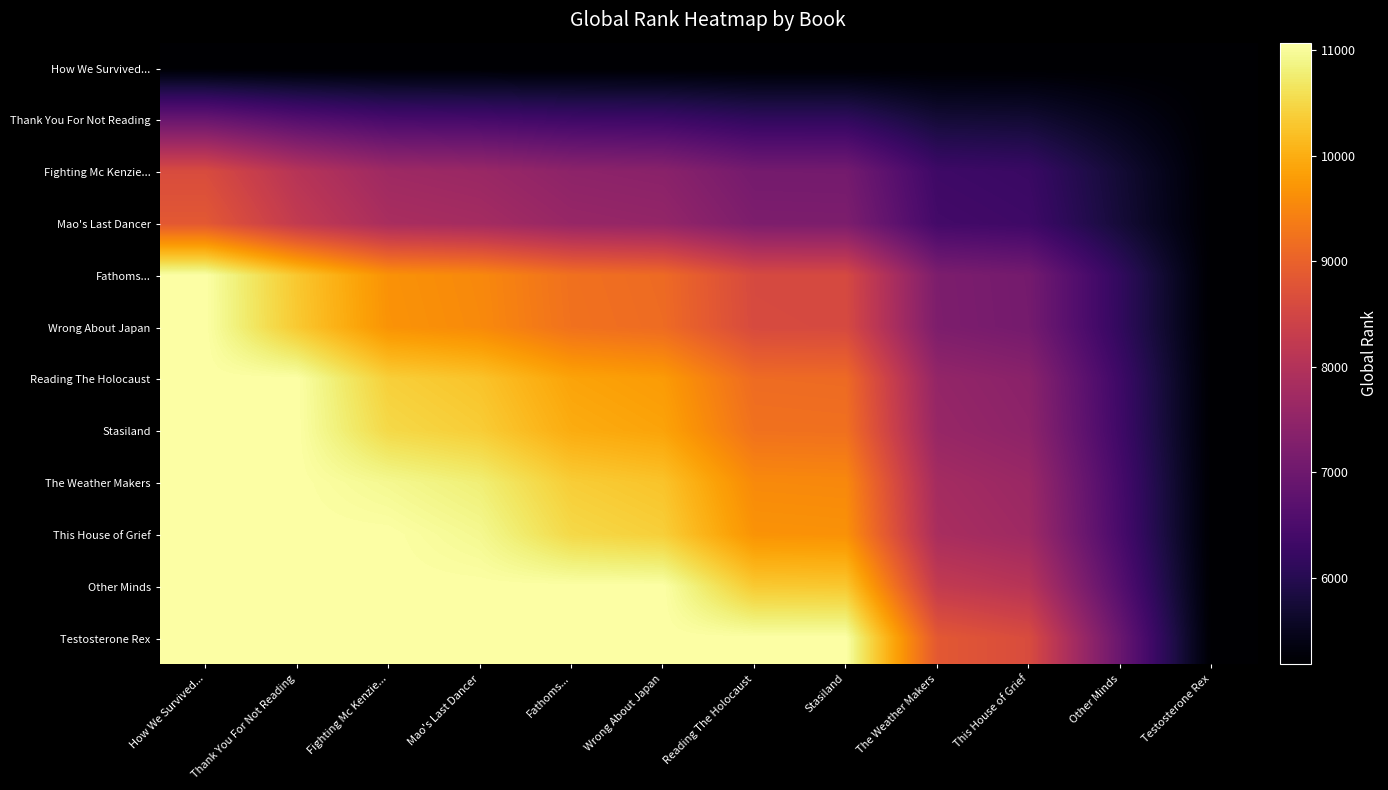

At which category is the sum across all series the highest?

How We Survived...